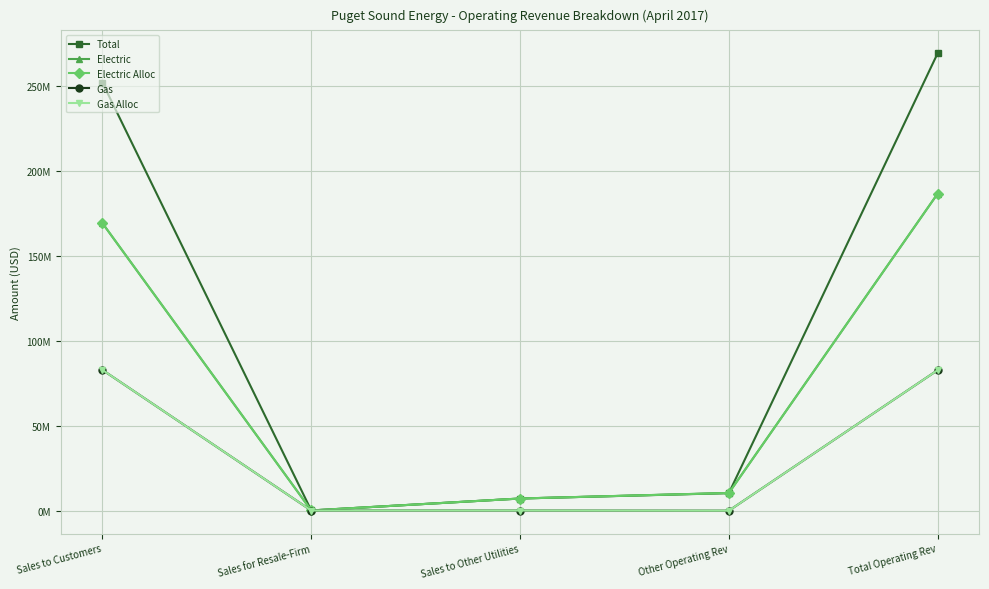

Between Sales to Other Utilities and Sales for Resale-Firm, which is larger?

Sales to Other Utilities